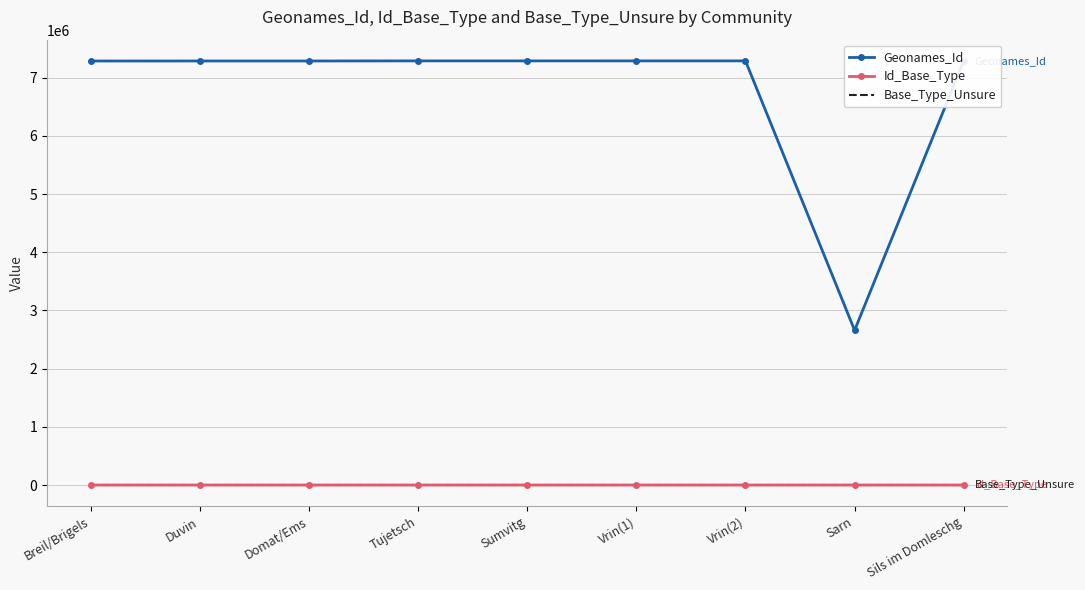

Is it true that Id_Base_Type equals 168 at Vrin(1)?

True